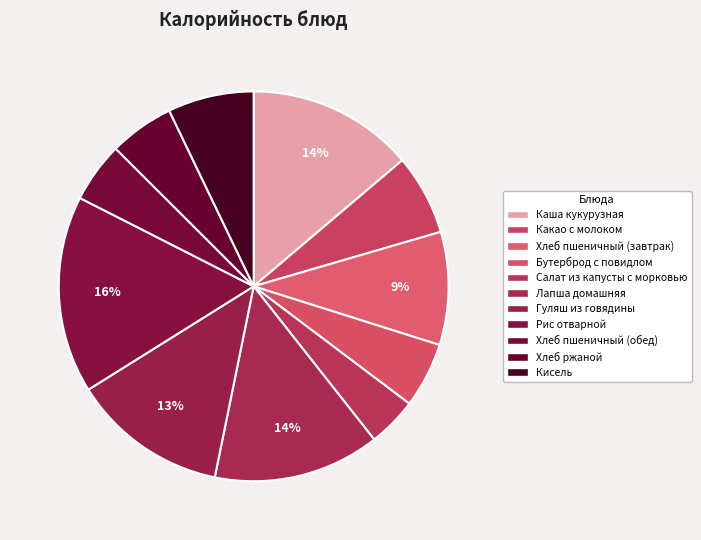

What is the change in value from Лапша домашняя to Хлеб пшеничный (обед)?

-150.2